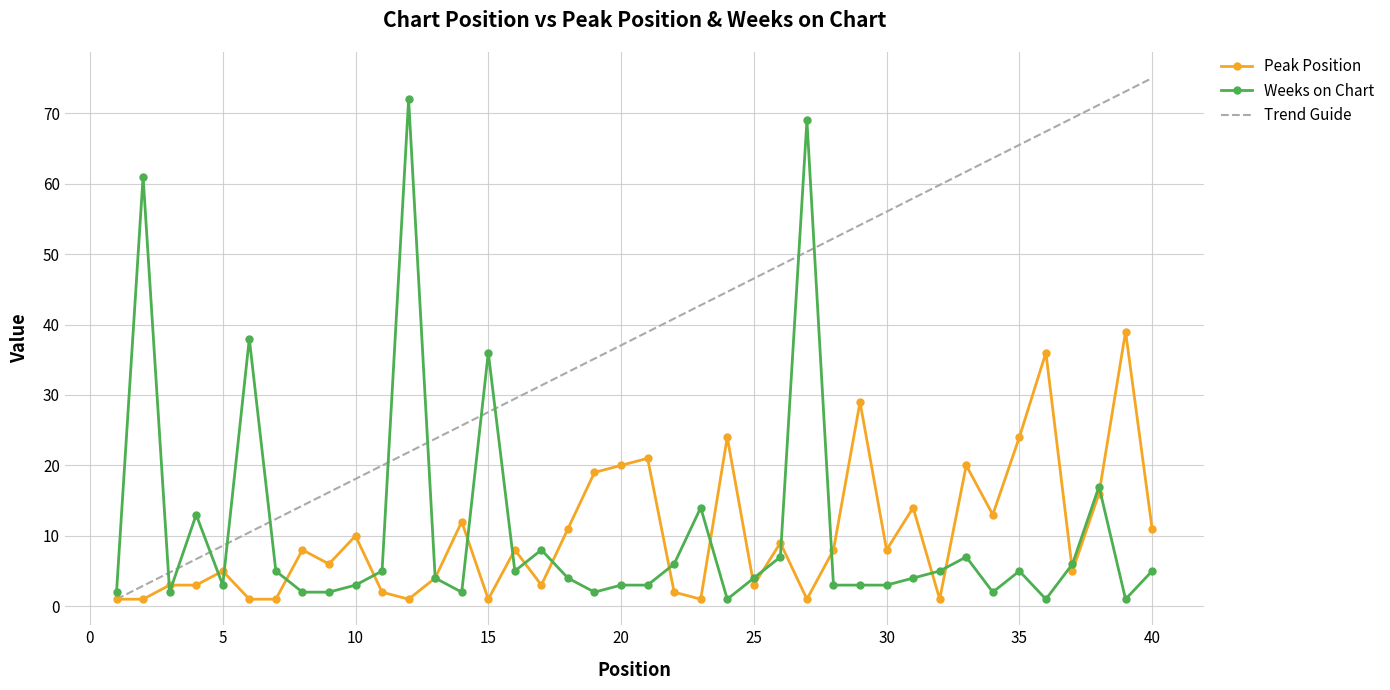

What is the difference between the Peak Position values at 13 and 36?

32